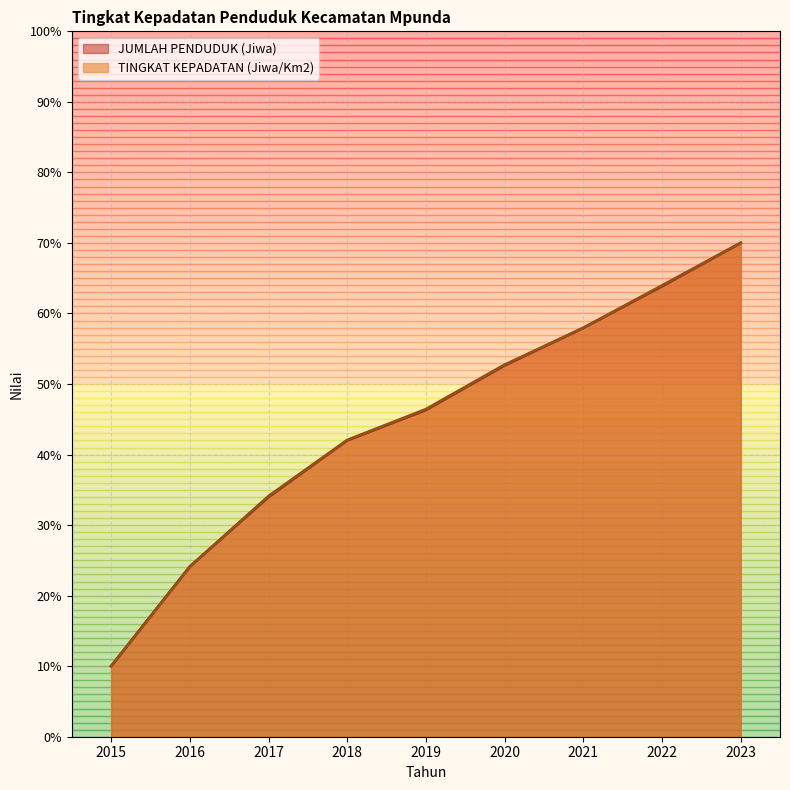

At how many categories does at least one series exceed 18?

8